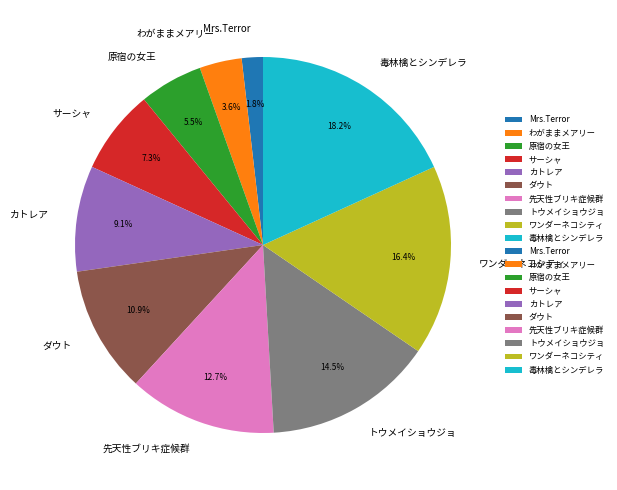

What is the largest slice in the pie chart?

毒林檎とシンデレラ